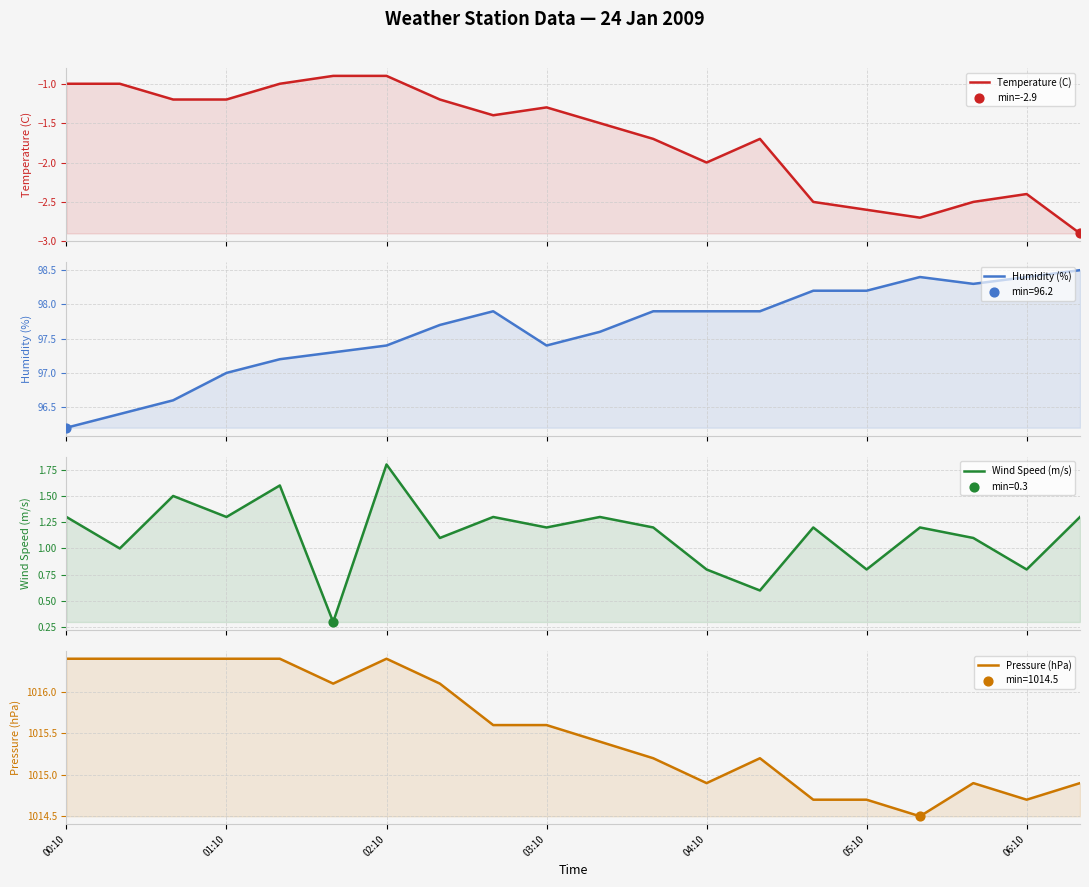

What is the total value across all series at 00:10?

1112.9